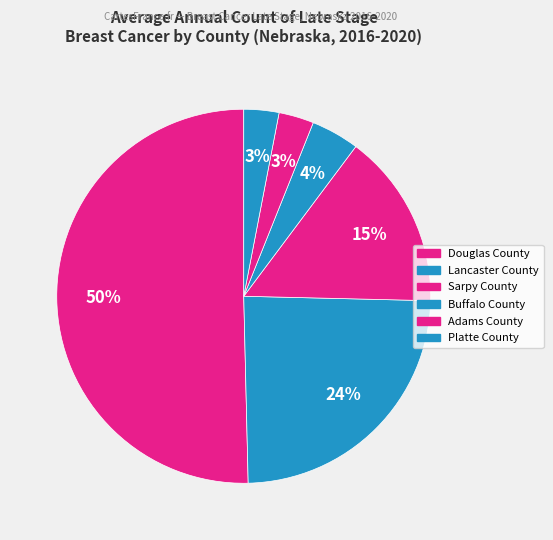

Count the number of slices in the pie.

6